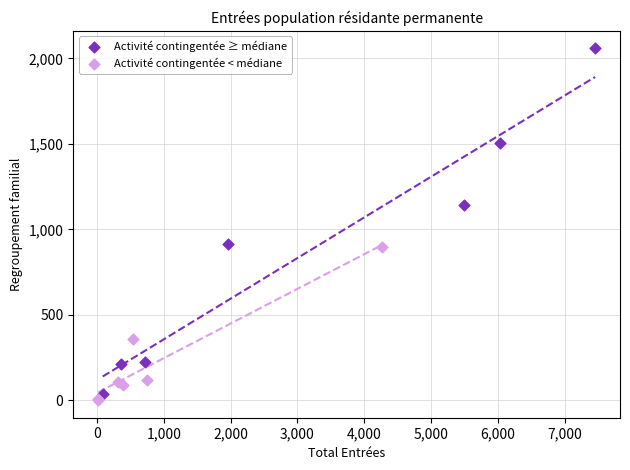

Which series has the largest Y range (max minus min)?

Activité contingentée ≥ médiane